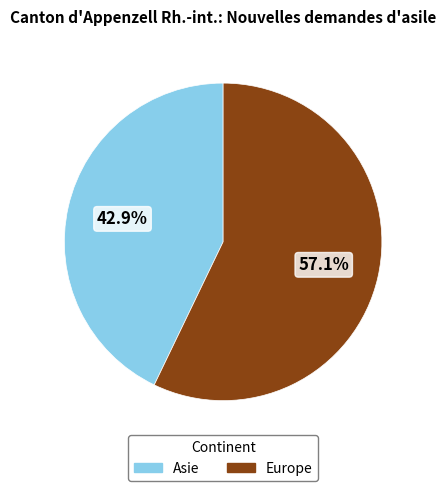

Between Asie and Europe, which is larger?

Europe